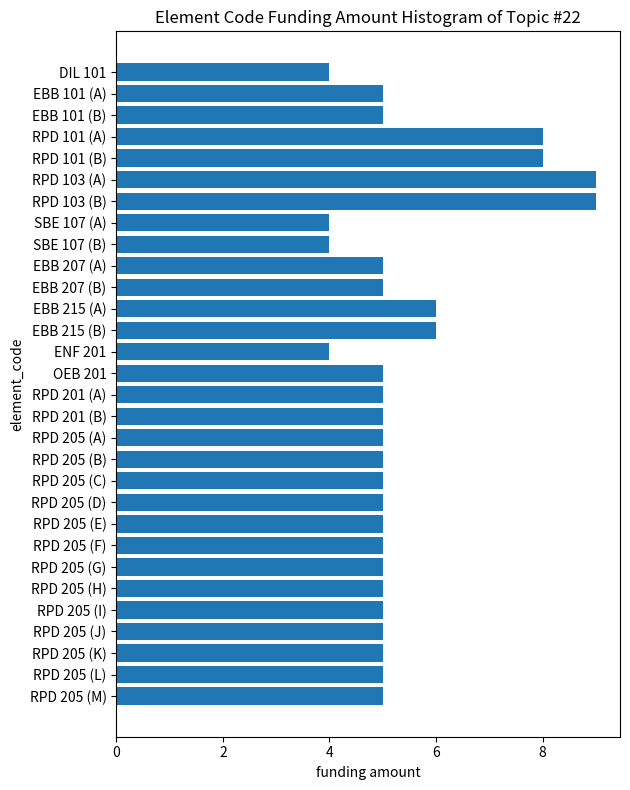

Approximately how many times larger is the value at RPD 205 (L) compared to RPD 205 (A)?

1.0